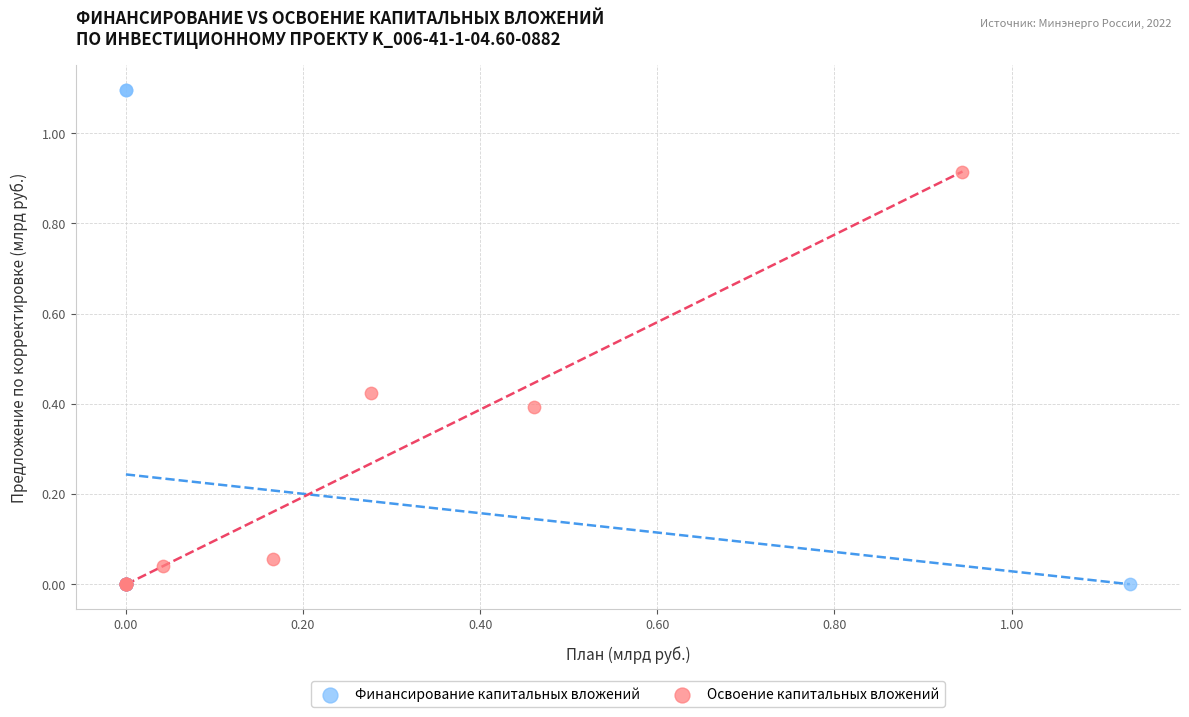

What are all the series names shown in the legend?

Финансирование капитальных вложений, Освоение капитальных вложений